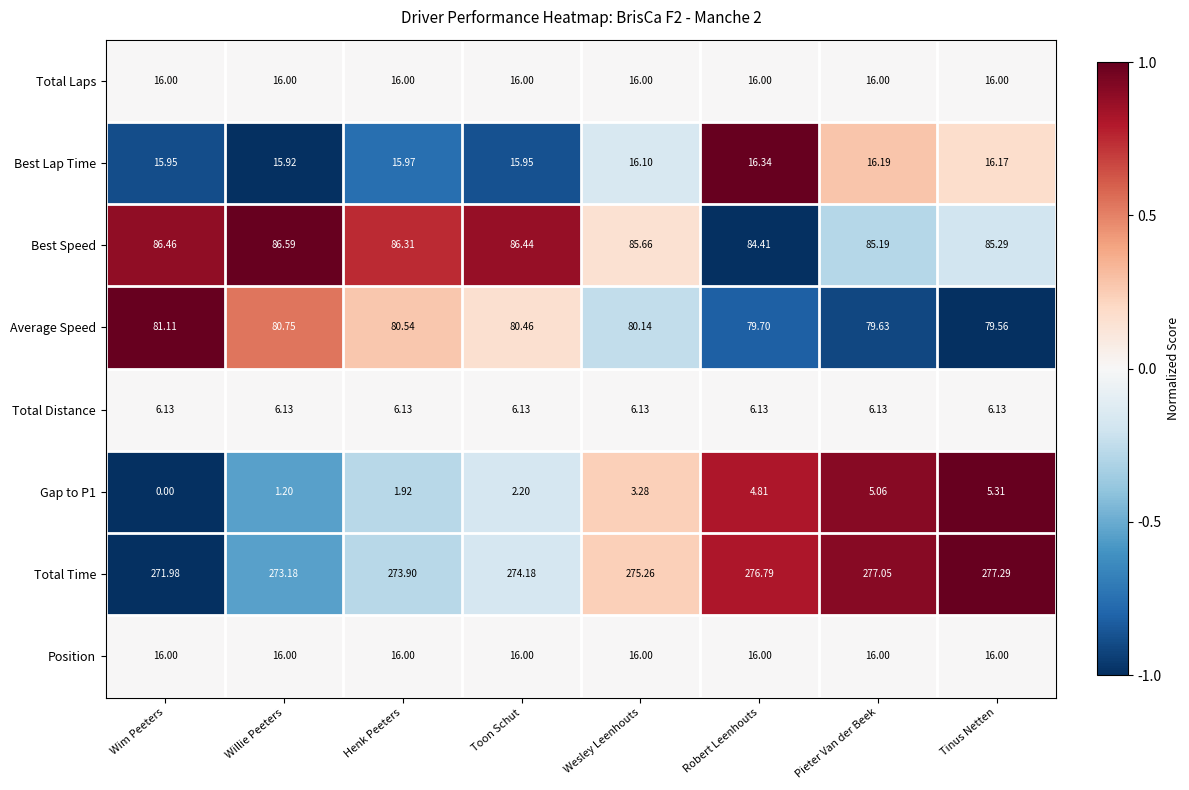

Which series has the largest total across all categories?

Total Time